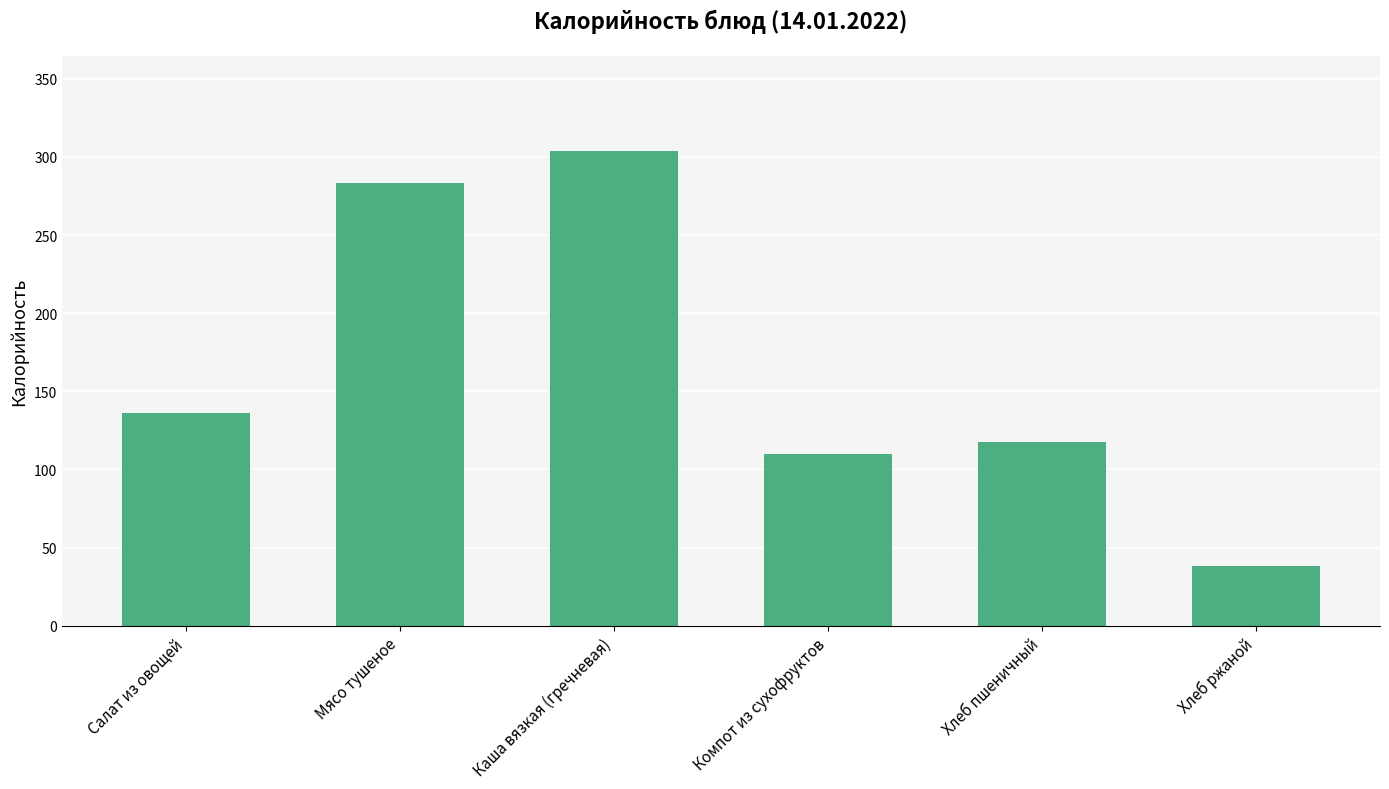

What is the difference between the values at Компот из сухофруктов and Салат из овощей?

26.0